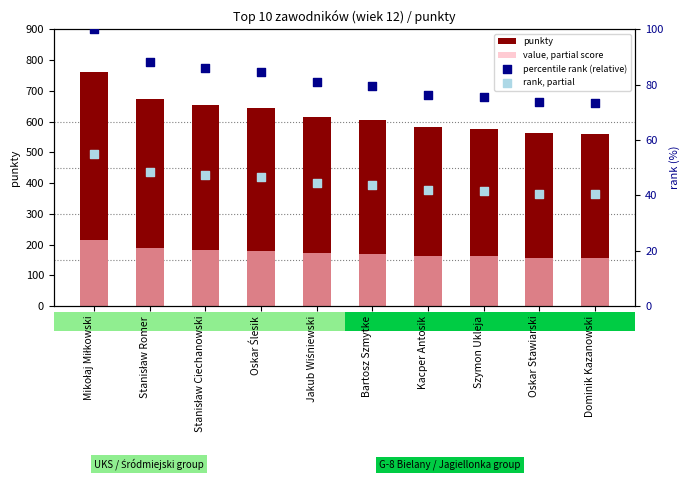

Which series reaches the minimum Y coordinate?

rank, partial